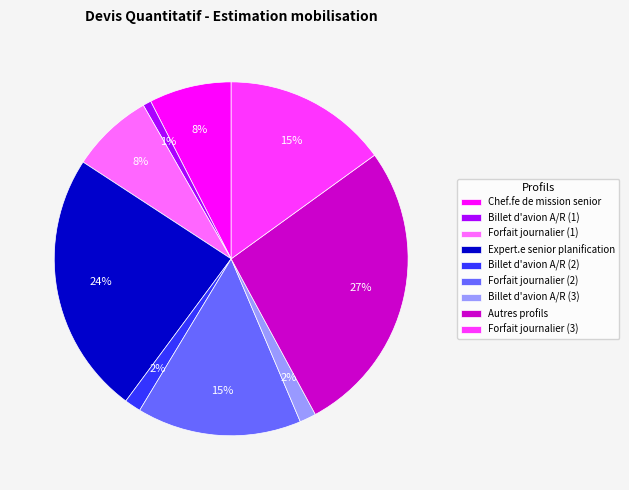

Between Forfait journalier (1) and Billet d'avion A/R (1), which is larger?

Forfait journalier (1)